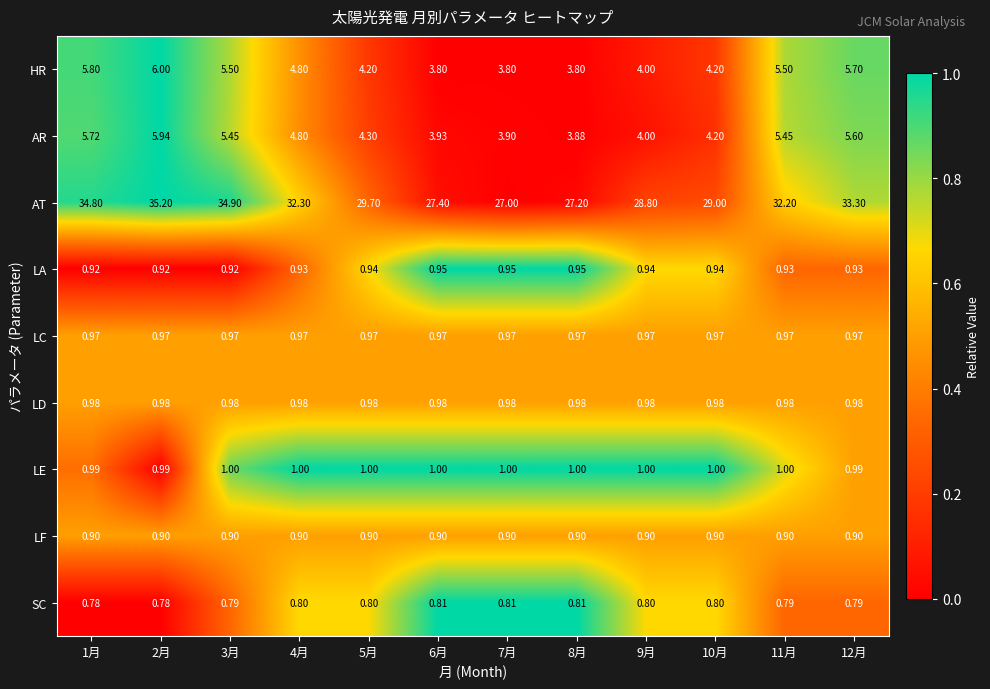

What is the total value across all series at 6月?

40.7